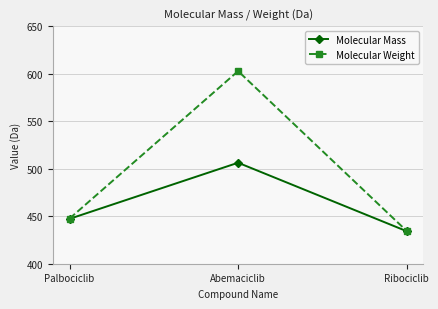

Rank the series by their average value, from highest to lowest.

Molecular Weight, Molecular Mass